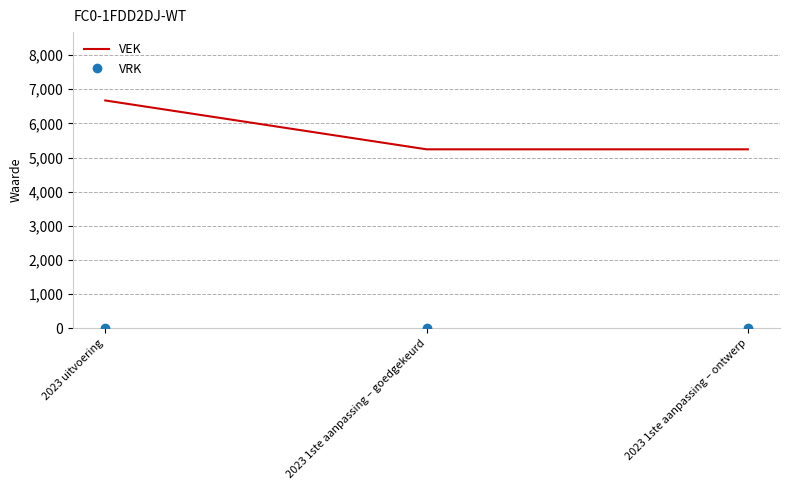

Which series changed the most between 2023 uitvoering and 2023 1ste aanpassing – ontwerp?

VEK